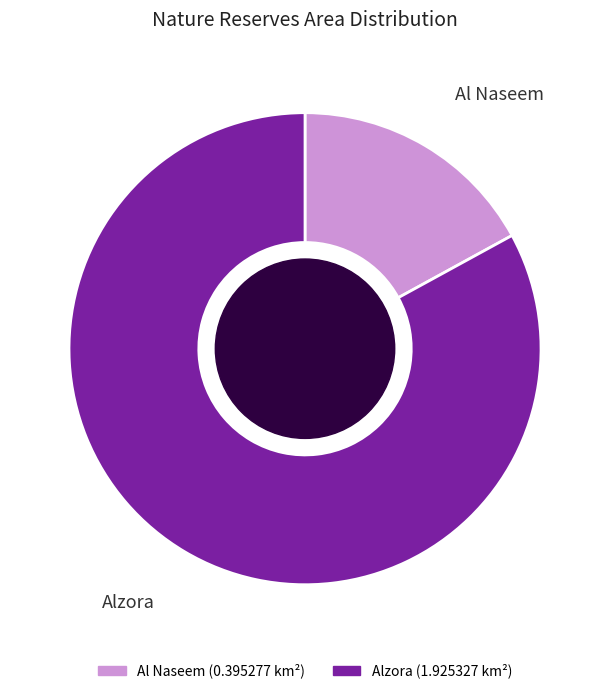

Which category has the smallest portion of the pie?

Al Naseem